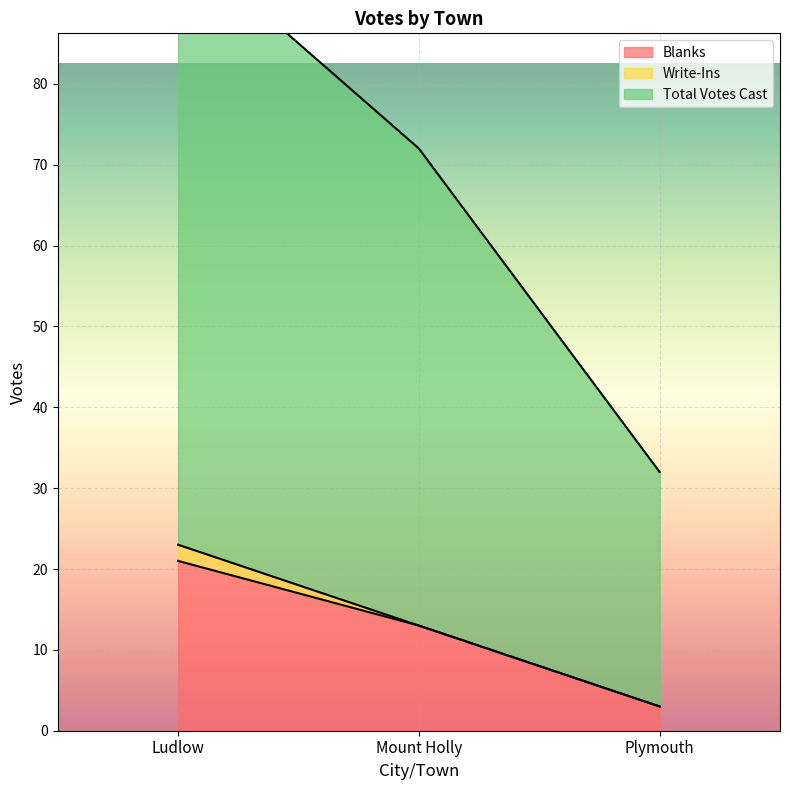

What is the difference between the Blanks values at Mount Holly and Plymouth?

10